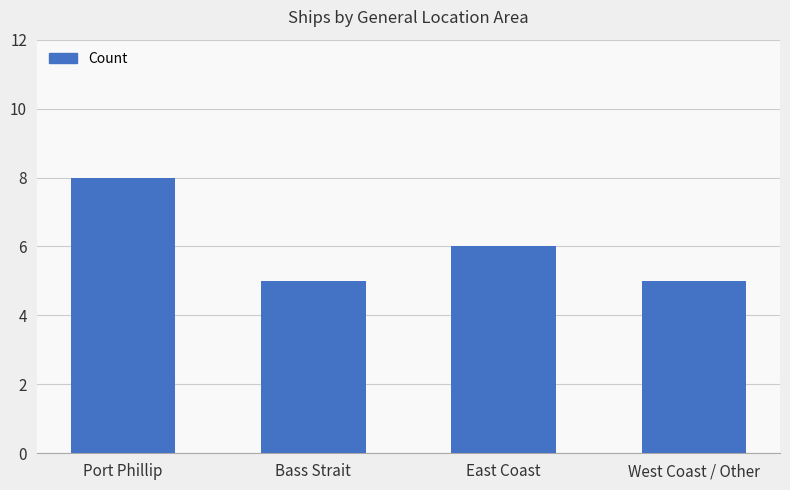

What is the ratio of the value at Port Phillip to the value at West Coast / Other?

1.6